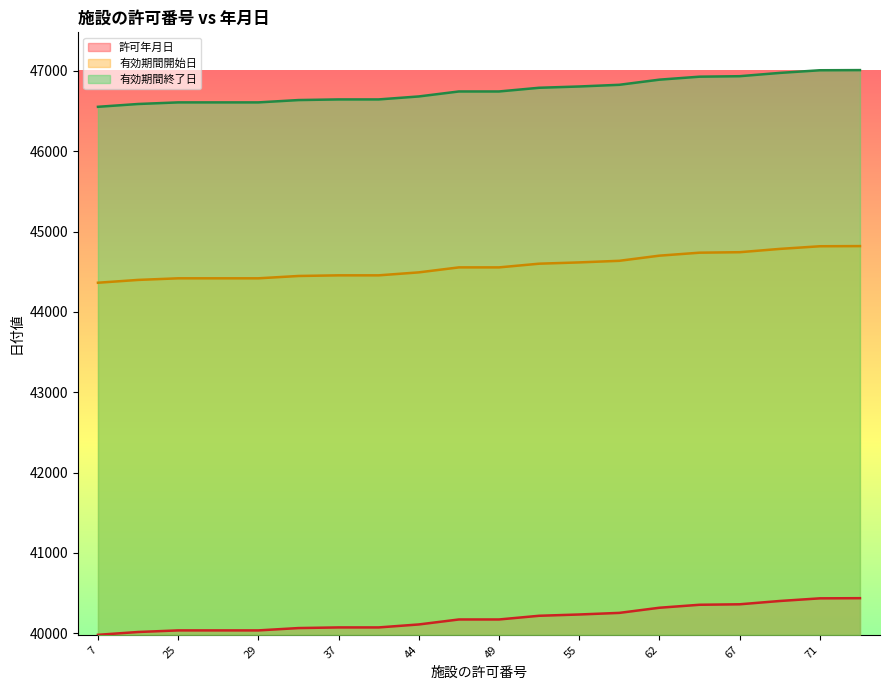

What is the spread (max minus min) of values at 24?

6573